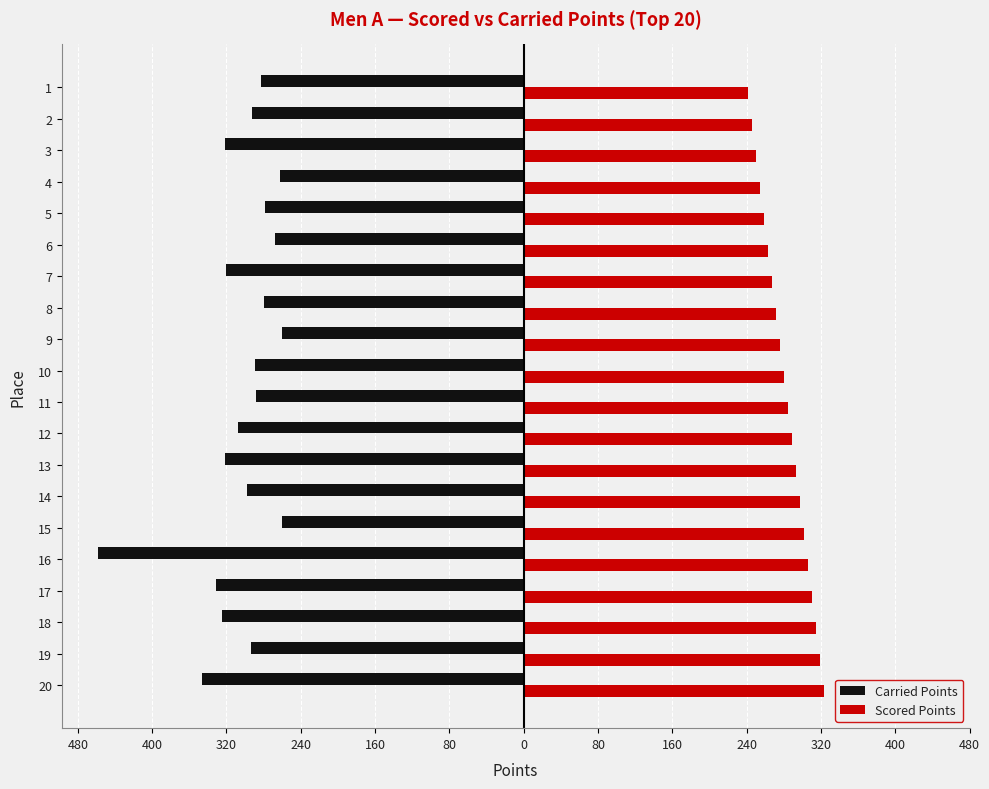

Reading left to right, list all the values displayed in this chart.

Carried Points: -283.0	-292.2	-321.6	-261.9	-278.9	-267.4	-321.0	-280.0	-260.6	-289.0	-288.6	-308.0	-321.3	-297.6	-260.5	-458.2	-331.5	-324.6	-293.3	-346.5
Scored Points: 242.0	246.3	250.6	254.8	259.1	263.4	267.6	271.9	276.2	280.4	284.7	289.0	293.2	297.5	301.8	306.1	310.3	314.6	318.9	323.1